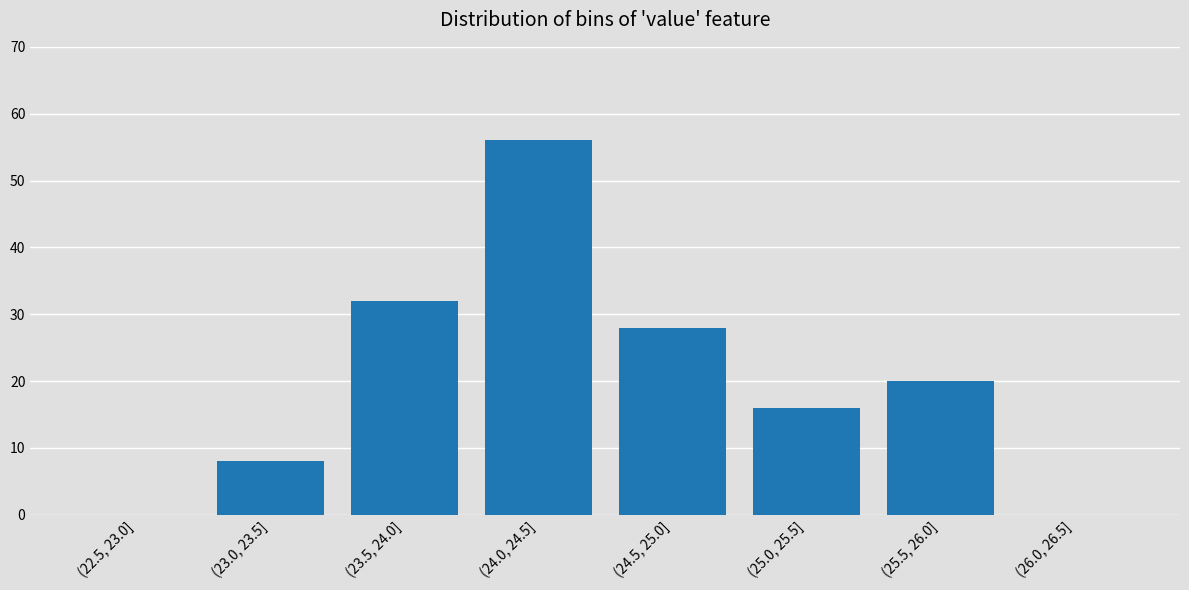

Reading left to right, transcribe all the data shown in this chart.

(22.5, 23.0]=0	(23.0, 23.5]=8	(23.5, 24.0]=32	(24.0, 24.5]=56	(24.5, 25.0]=28	(25.0, 25.5]=16	(25.5, 26.0]=20	(26.0, 26.5]=0